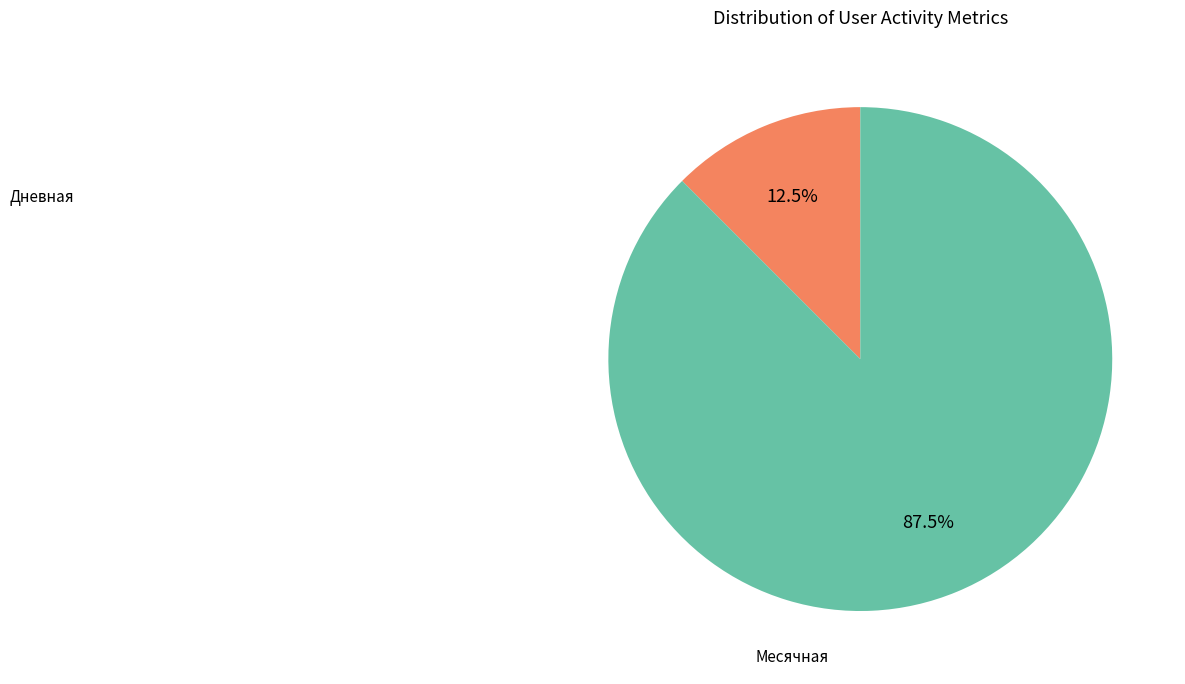

How many segments does this pie chart have?

2